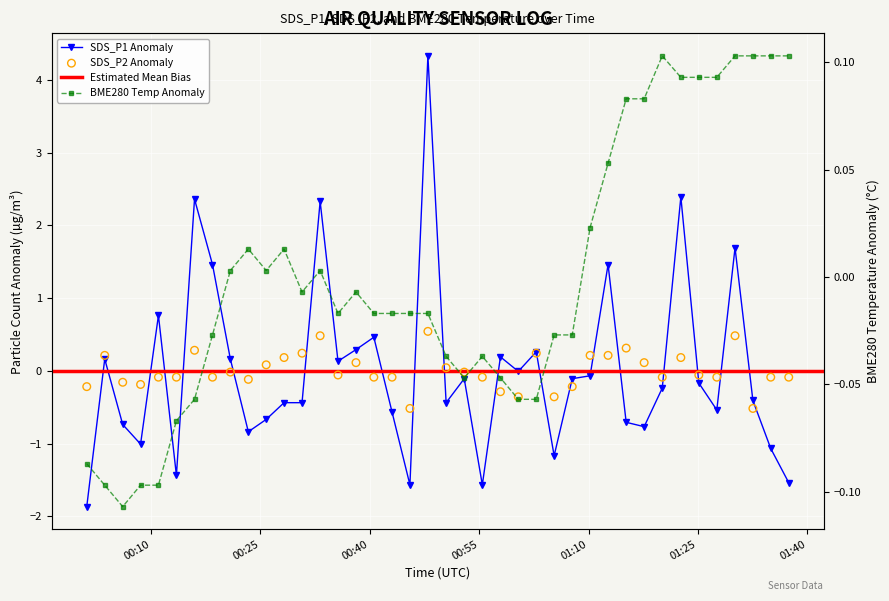

Is the value of SDS_P2 at 34 greater than the value of BME280_temperature at 20?

No